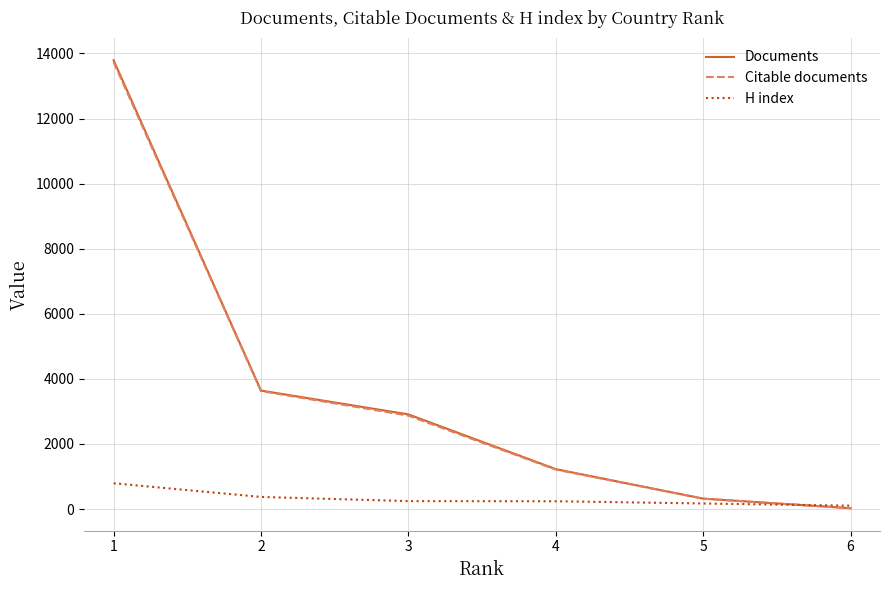

Which series ends up on top after the final intersection of H index and Documents?

H index